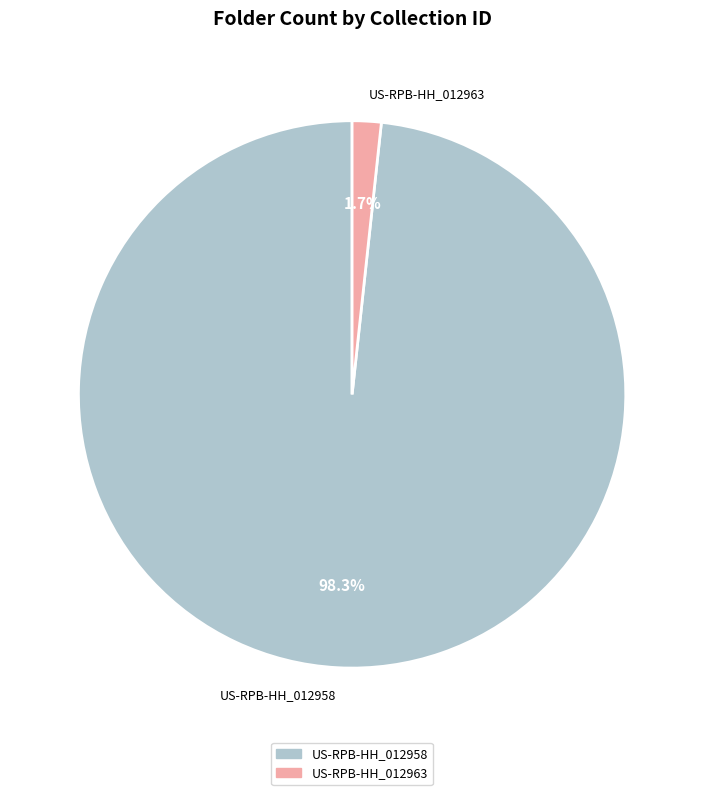

To the nearest percent, what is the combined percentage of US-RPB-HH_012963 and US-RPB-HH_012958?

100%